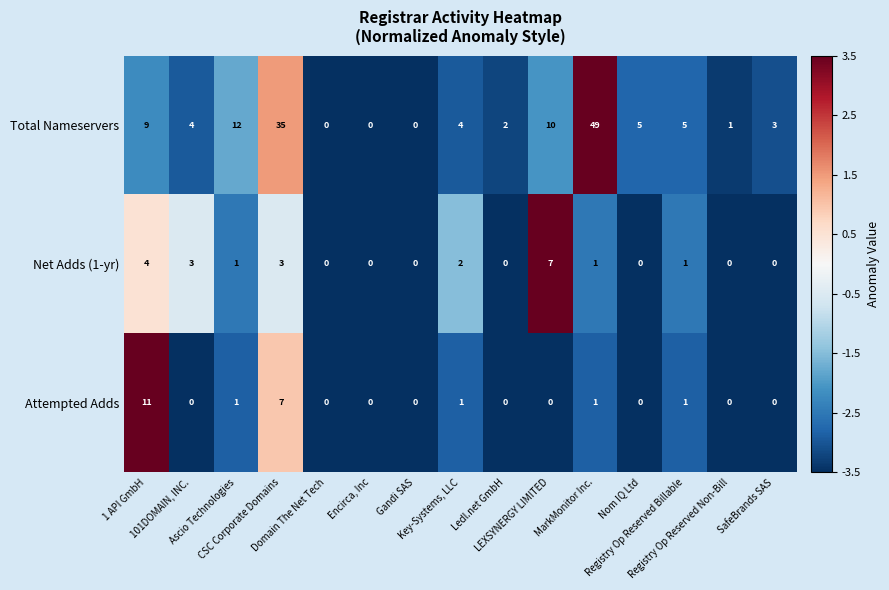

What is the difference between the maximum and minimum values in the Attempted Adds series?

11